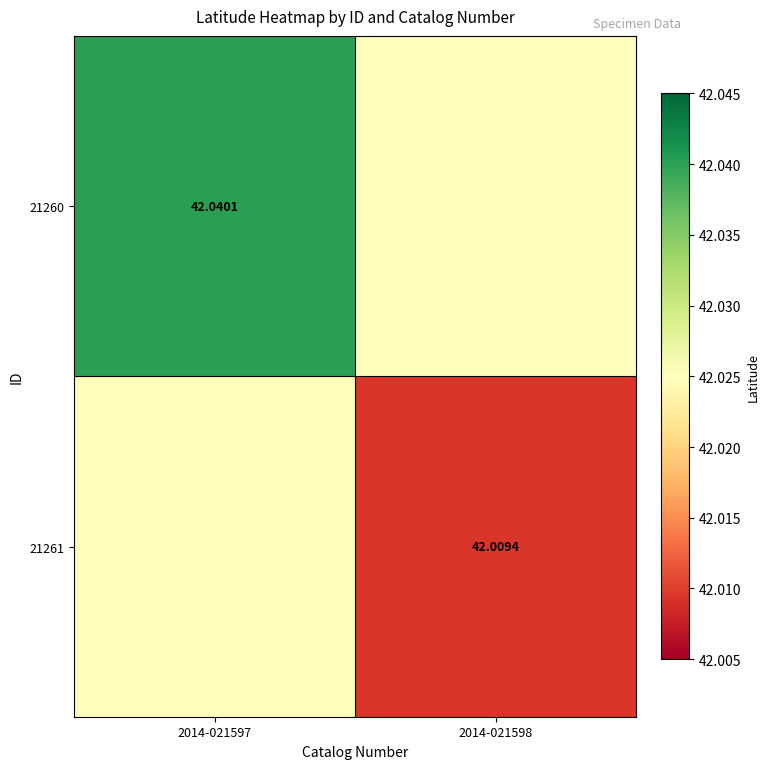

Between 2014-021598 and 2014-021597, which is larger?

2014-021597